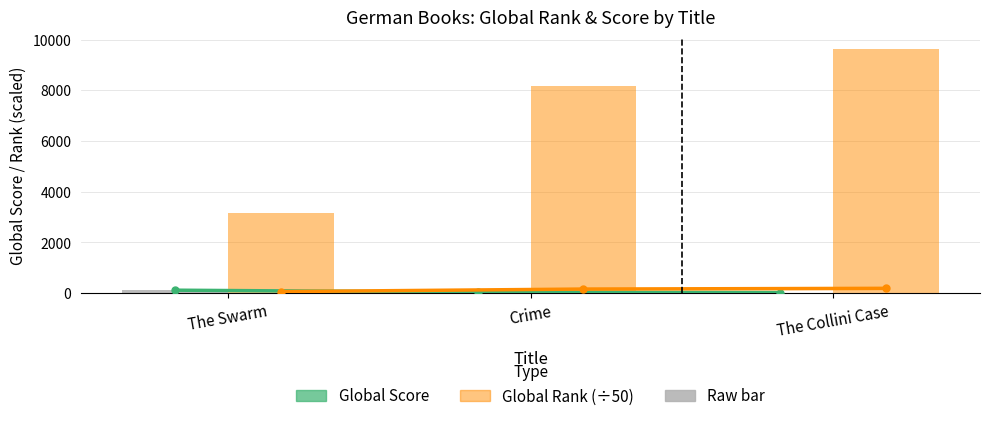

Between The Collini Case and Crime, which is larger?

Crime